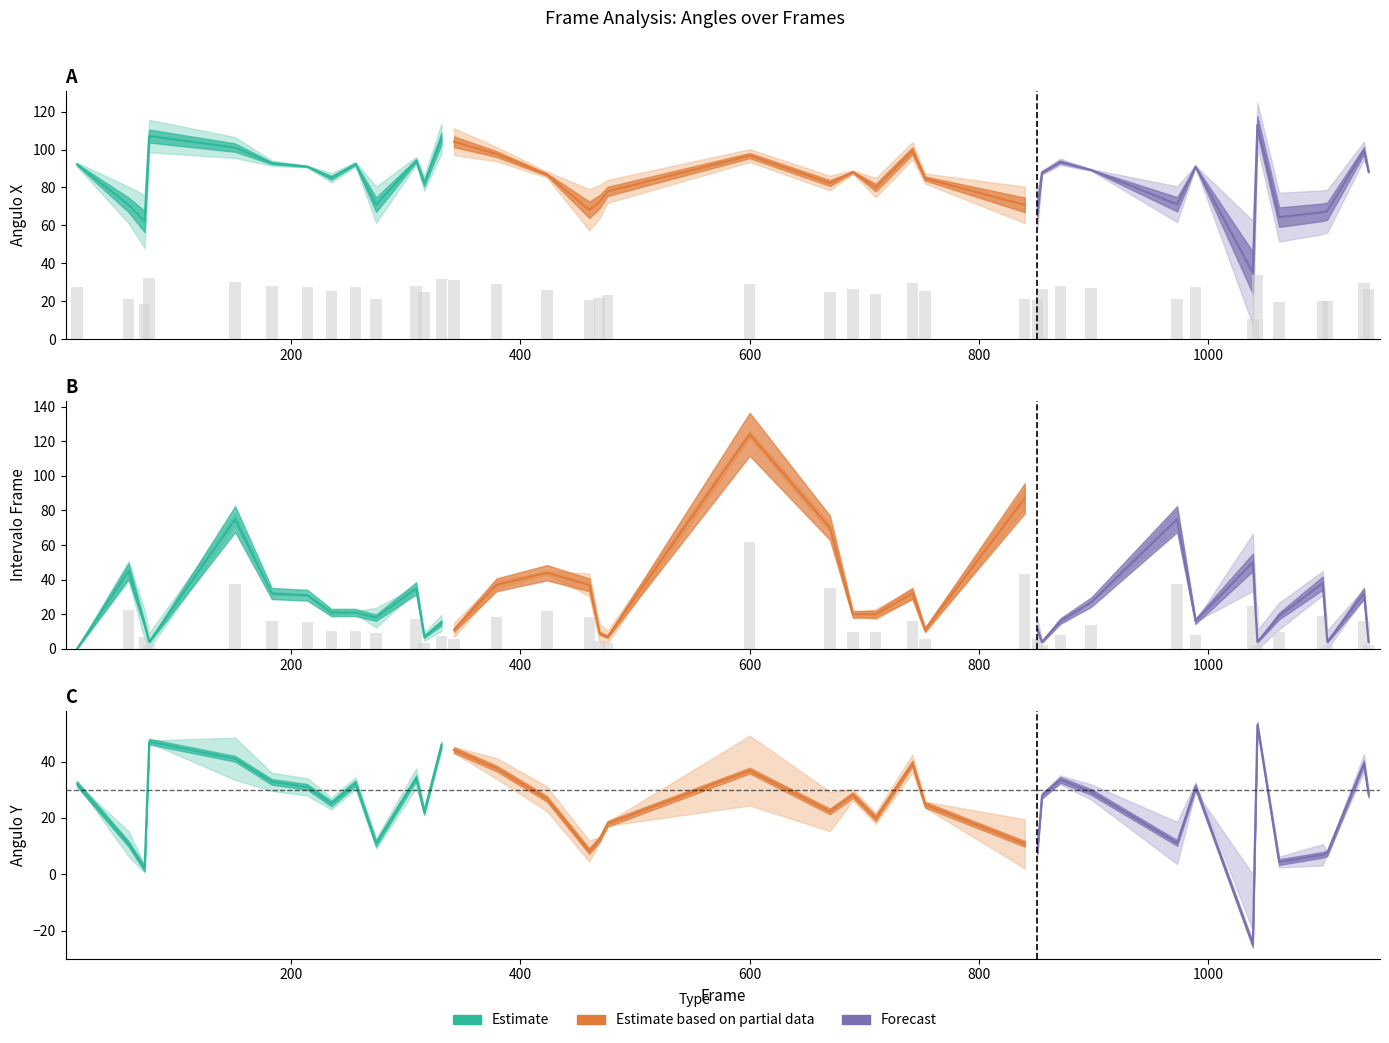

The Intervalo frame series shows 95.8 at 600. True or false?

False